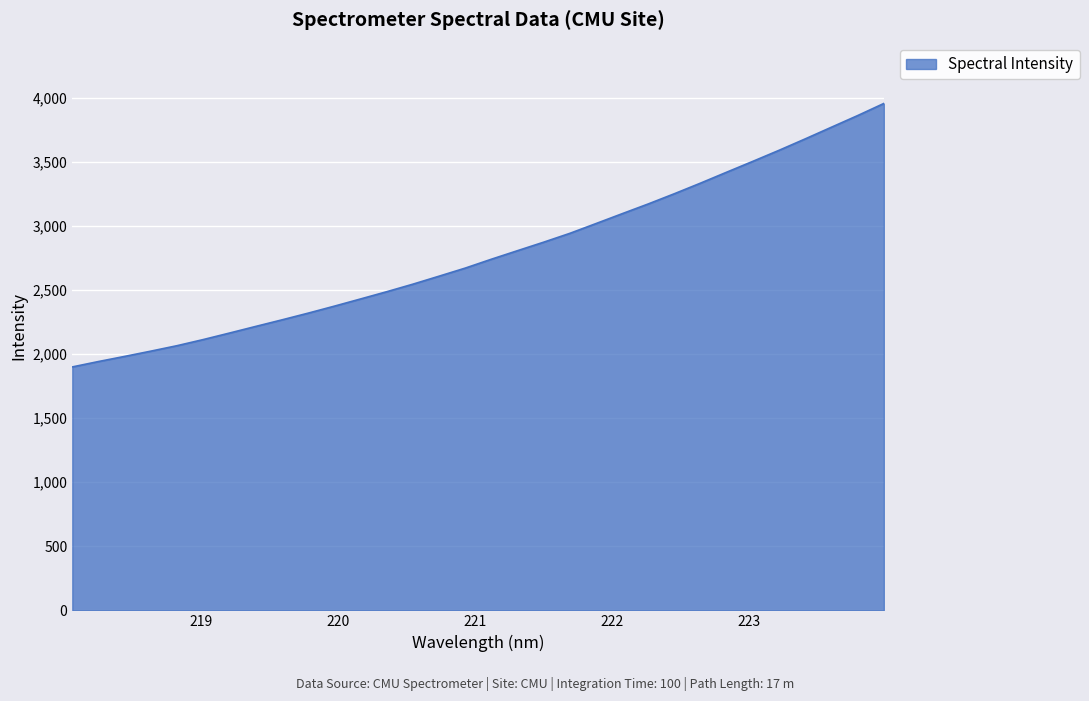

What is the maximum value shown in the chart?

3957.4